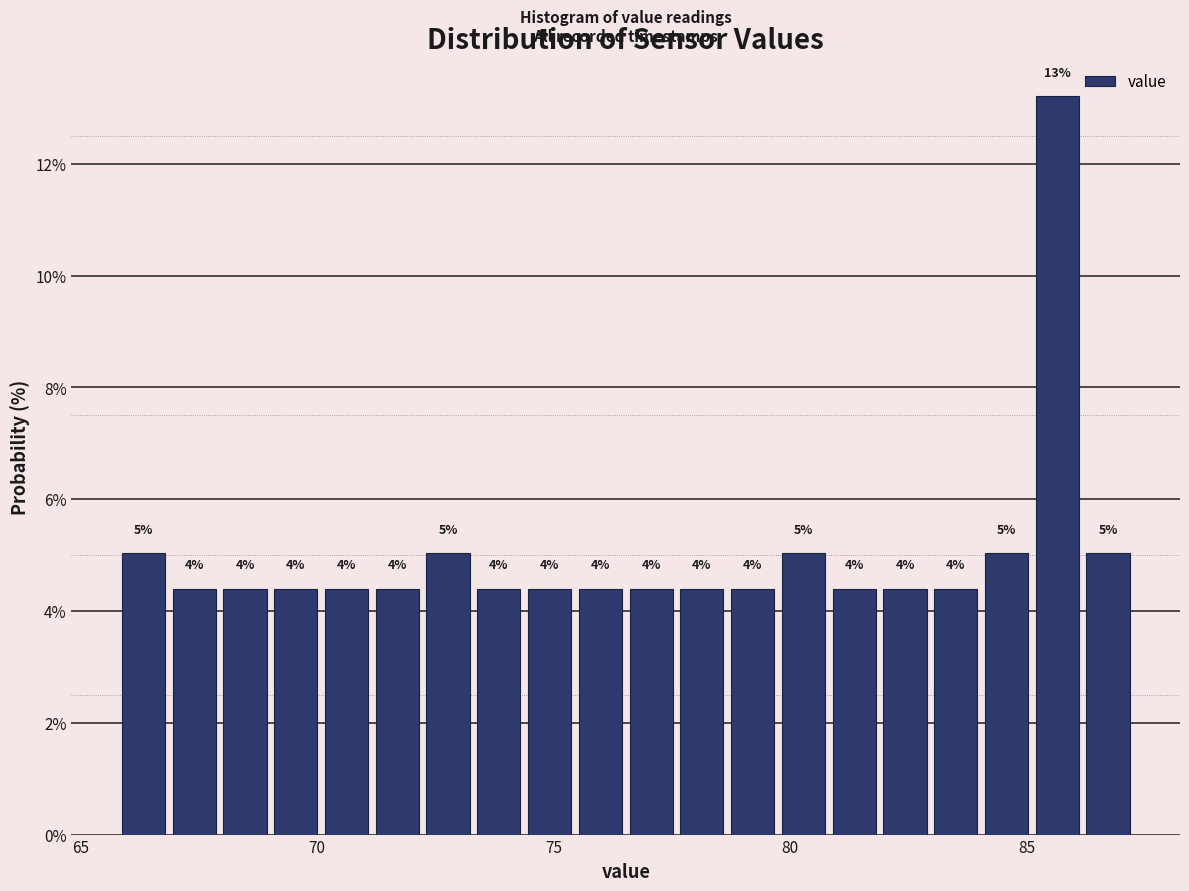

Read against the x-axis, roughly where is the centre of the tallest bar?

85.5